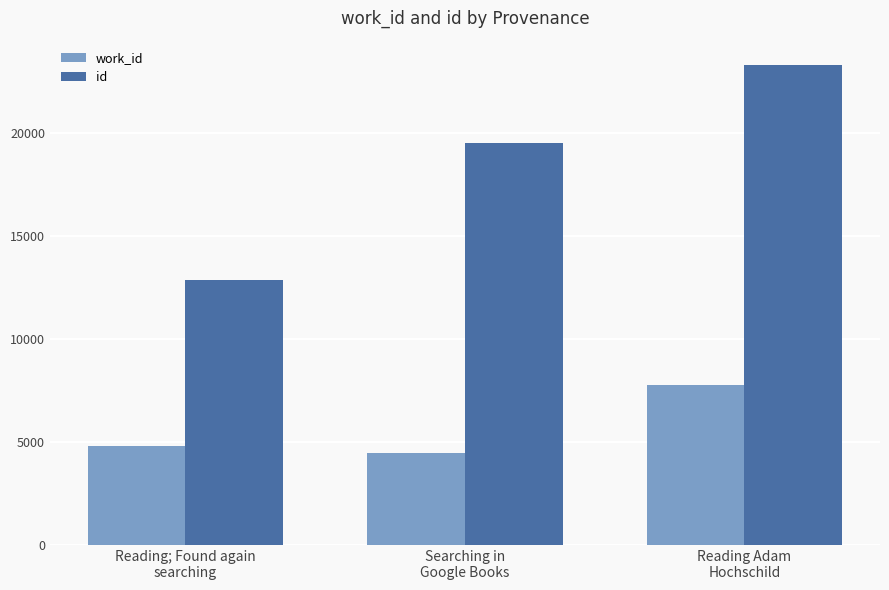

At which label is work_id closest to 6128?

Reading; Found again
searching